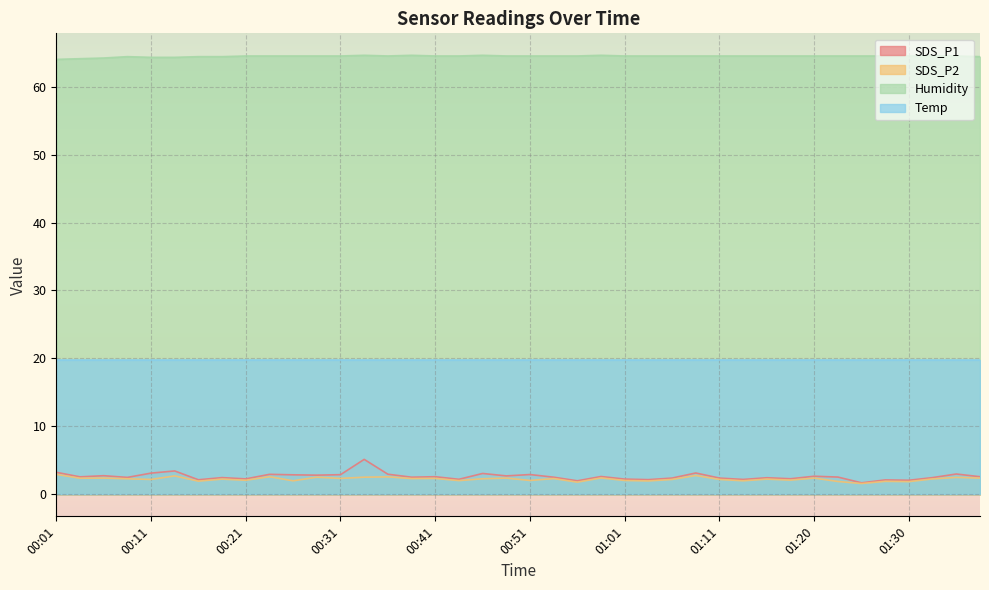

How many data points in Humidity are above 64?

39